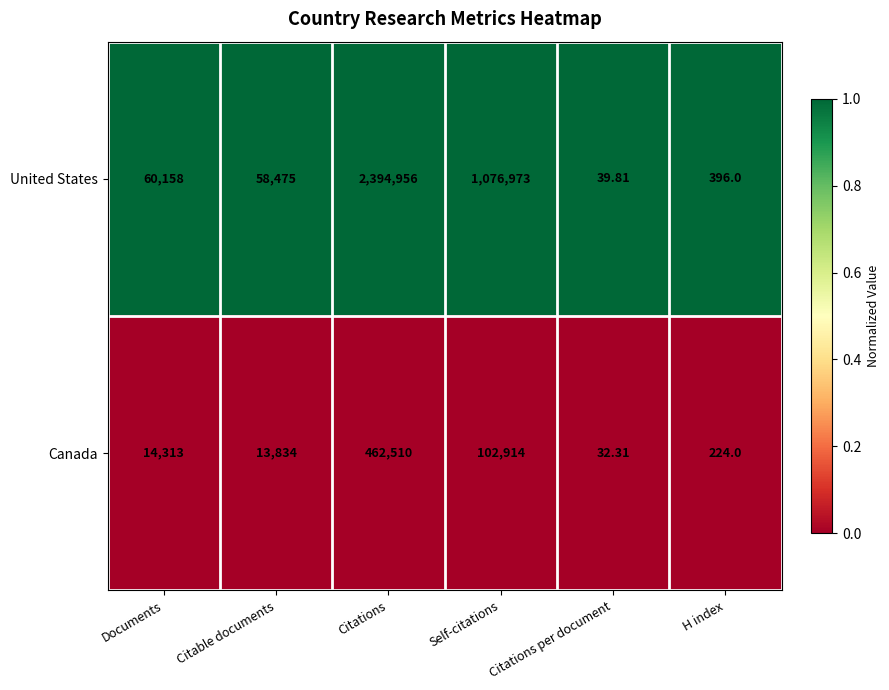

At which label does United States reach its minimum?

Citations per document